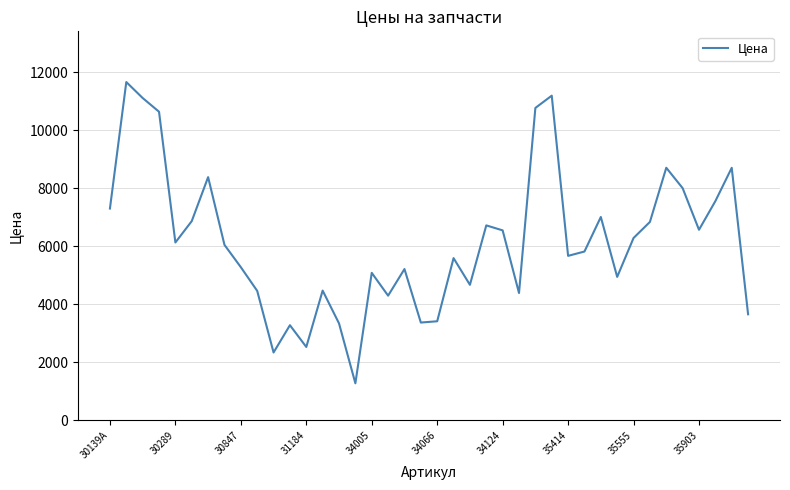

How many interior local peaks (higher than both neighbors) does the data have?

12